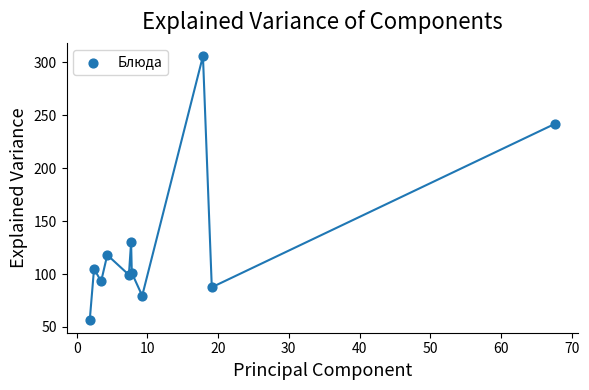

What Y value in the scatter plot is closest to 181?

130.0